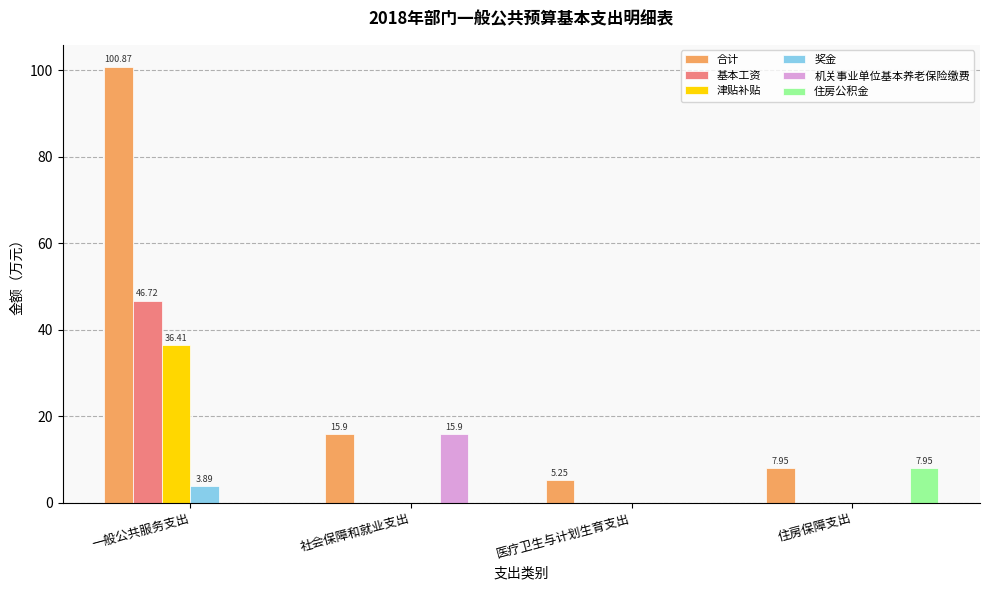

Does the chart contain stacked bars?

No